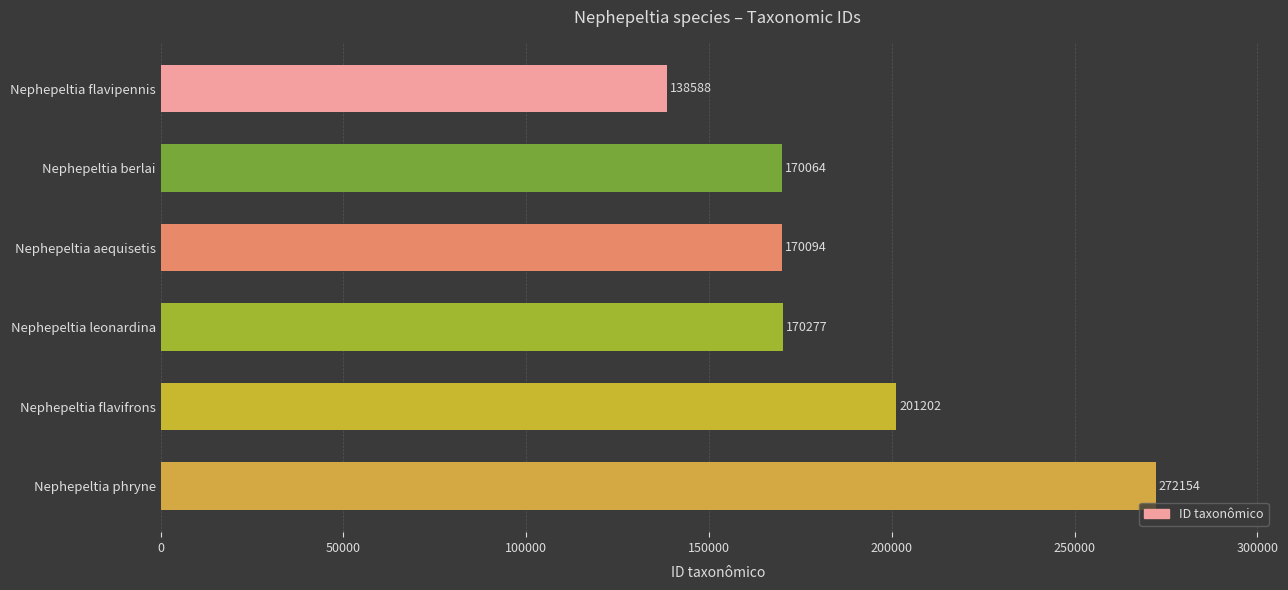

List the labels in order of value, smallest first.

Nephepeltia flavipennis, Nephepeltia berlai, Nephepeltia aequisetis, Nephepeltia leonardina, Nephepeltia flavifrons, Nephepeltia phryne